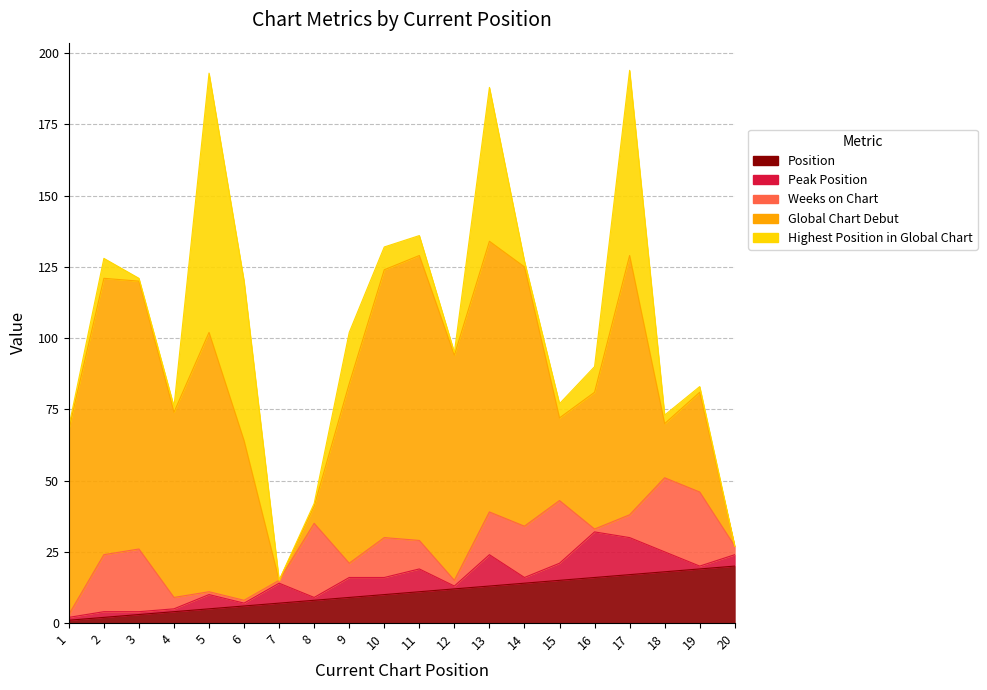

How many data points in Weeks on Chart are less than 10?

10